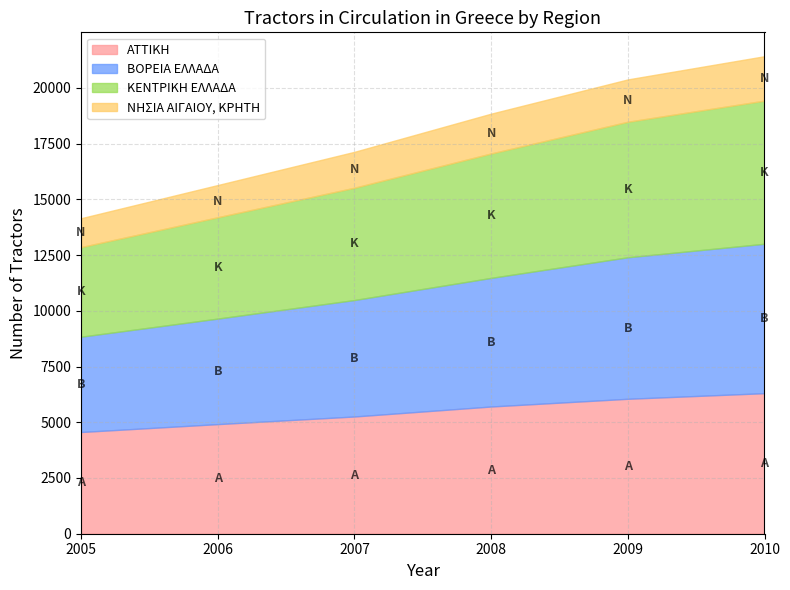

True or false: ΑΤΤΙΚΗ and ΚΕΝΤΡΙΚΗ ΕΛΛΑΔΑ intersect in this chart.

True